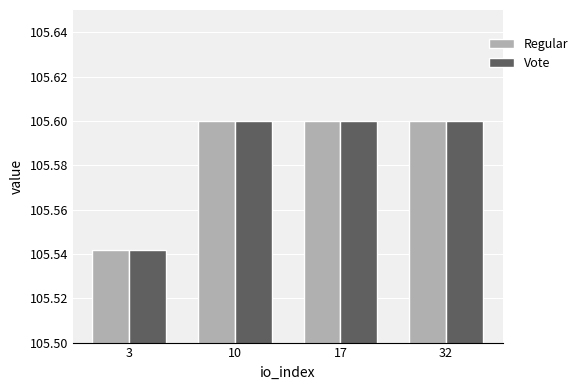

What is the total value across all series at 17?

211.2